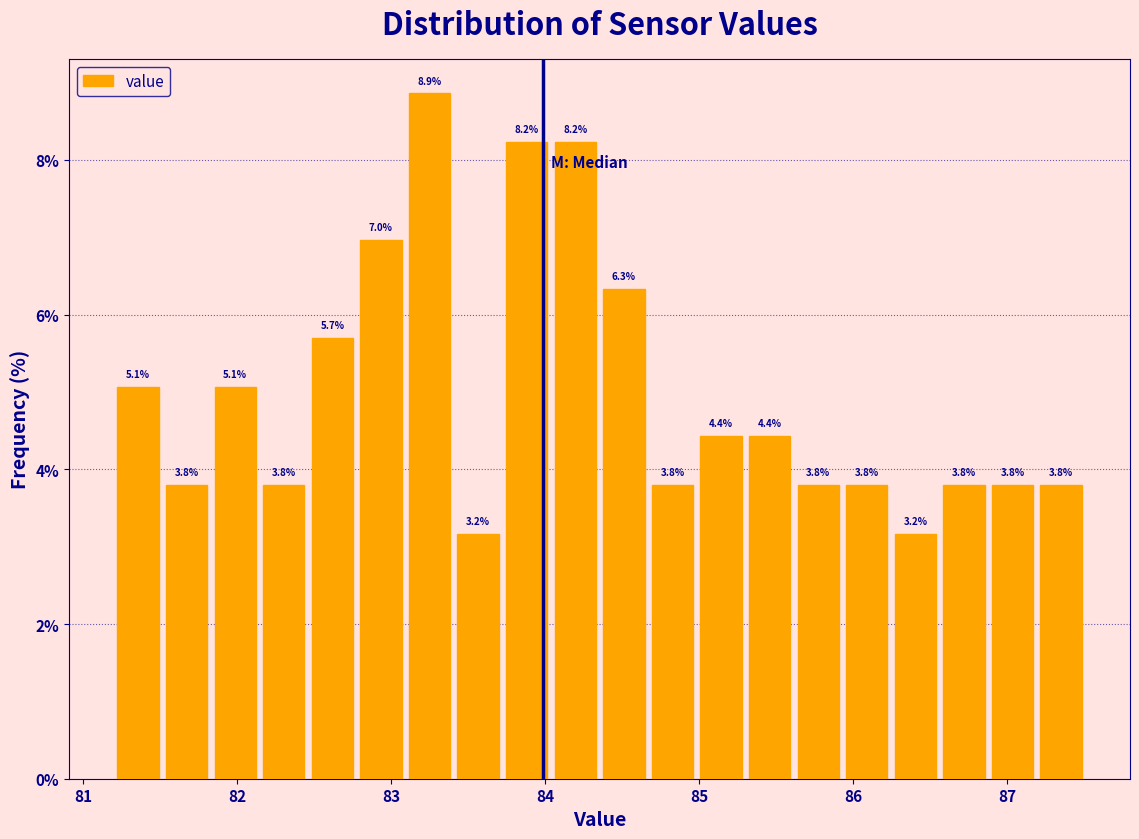

Around what value on the x-axis is the tallest bar? Give the approximate position of its centre, as read against the axis.

83.3